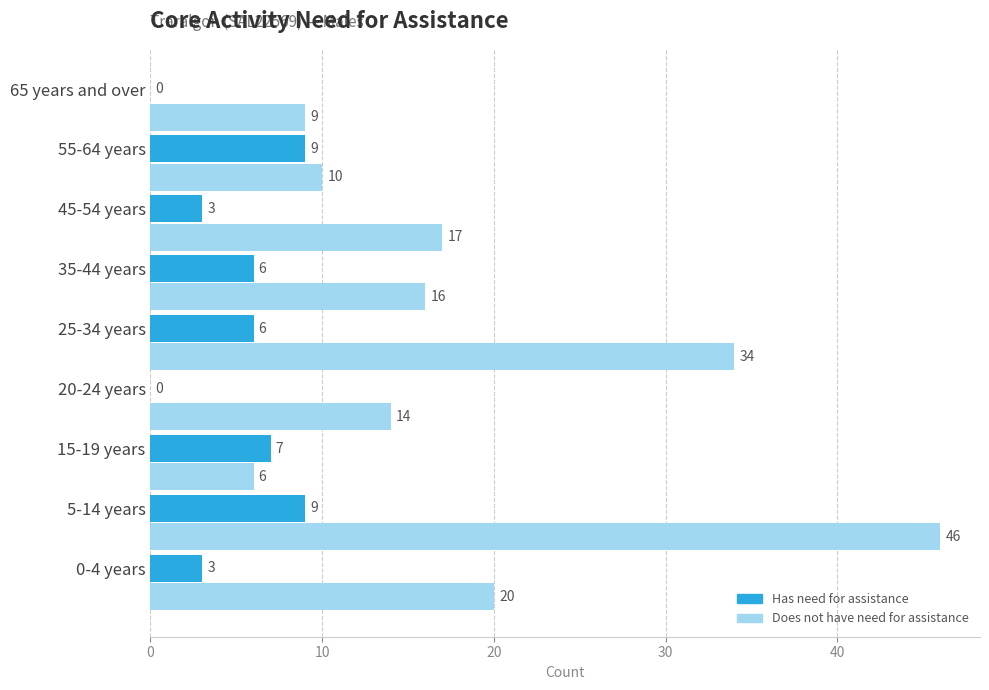

Which series has the largest total across all categories?

Does not have need for assistance